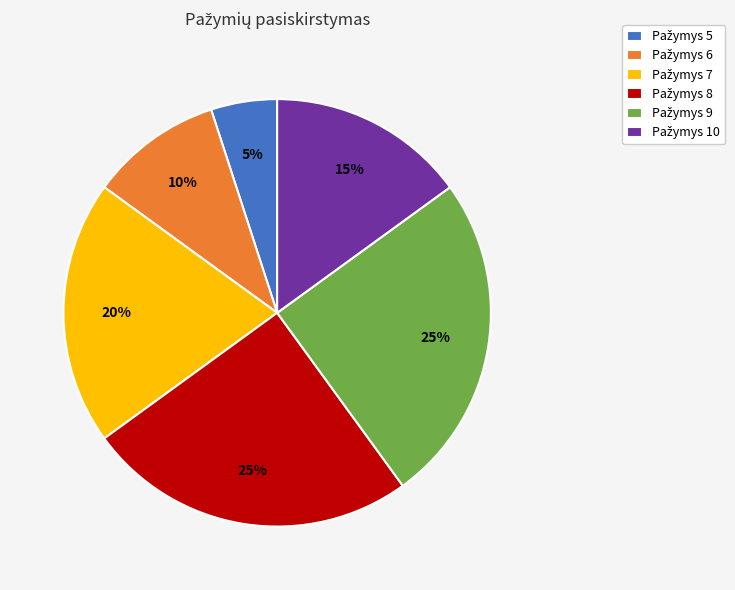

Does any single category account for the majority?

No